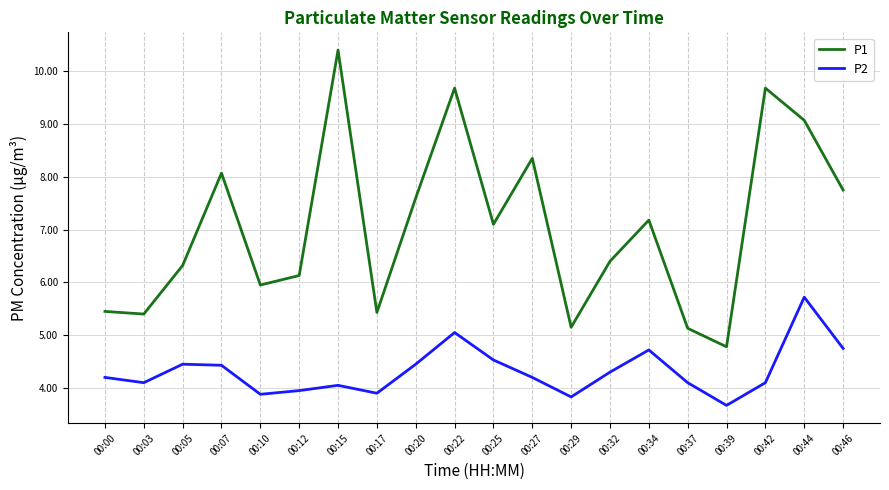

What are all the series names shown in the legend?

P1, P2